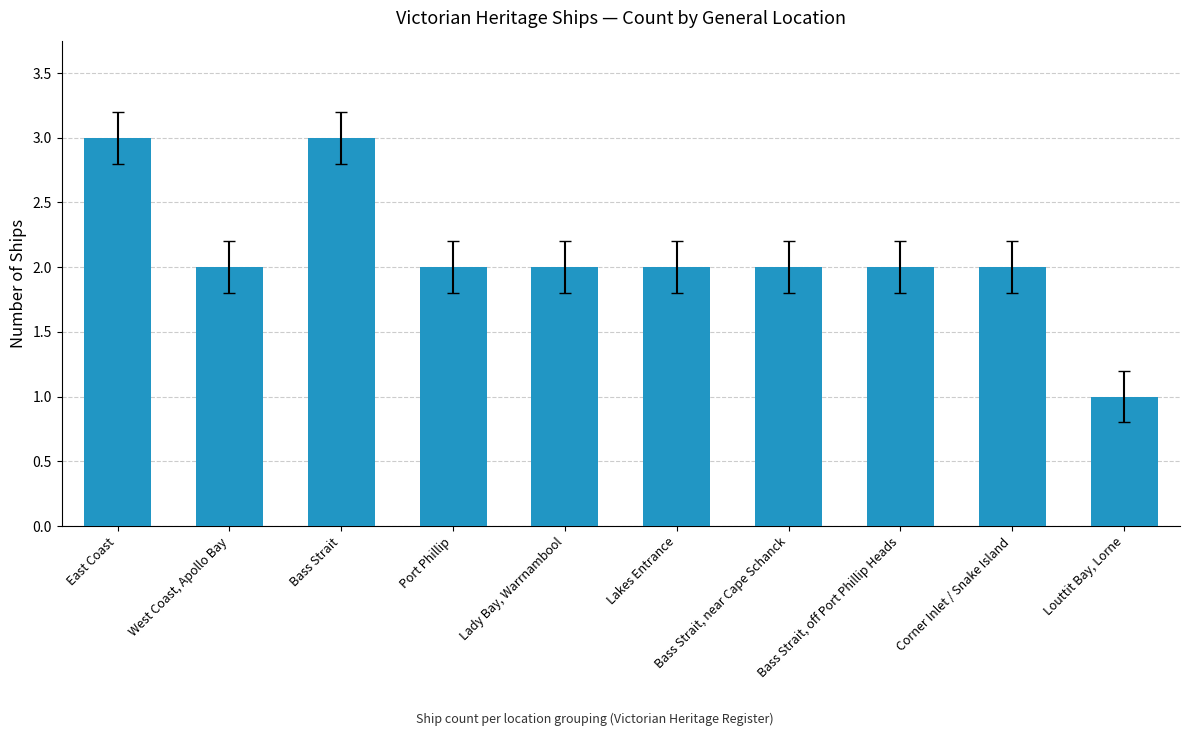

Reading left to right, what are all the values shown in this chart?

East Coast=3	West Coast, Apollo Bay=2	Bass Strait=3	Port Phillip=2	Lady Bay, Warrnambool=2	Lakes Entrance=2	Bass Strait, near Cape Schanck=2	Bass Strait, off Port Phillip Heads=2	Corner Inlet / Snake Island=2	Louttit Bay, Lorne=1